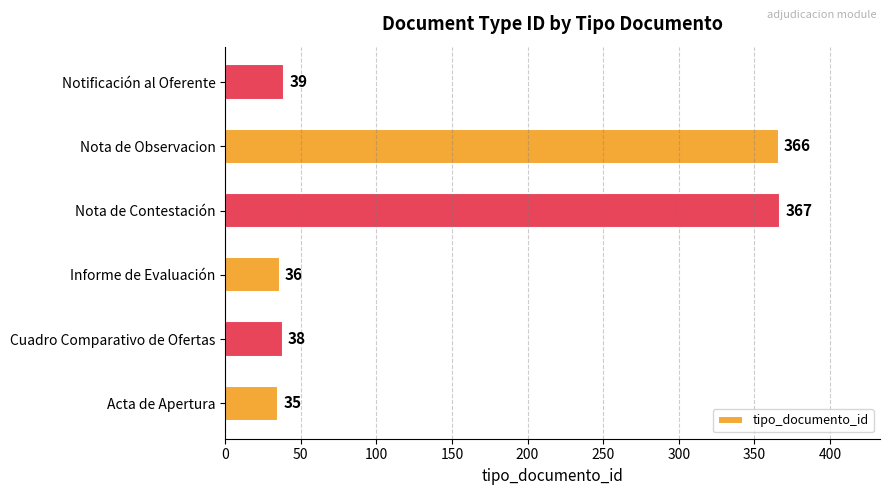

What is the average value?

147